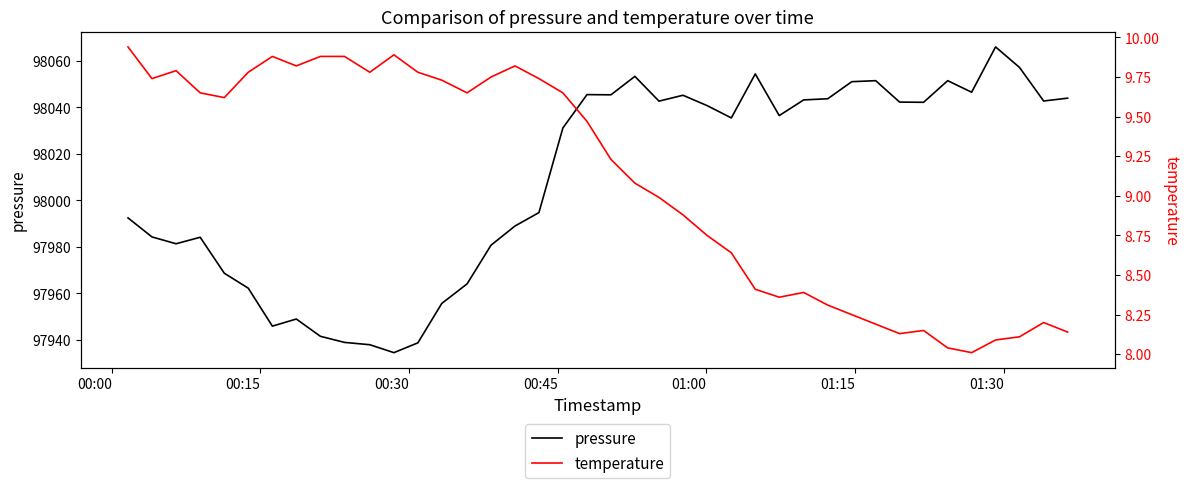

What is the maximum value for pressure?

98066.1